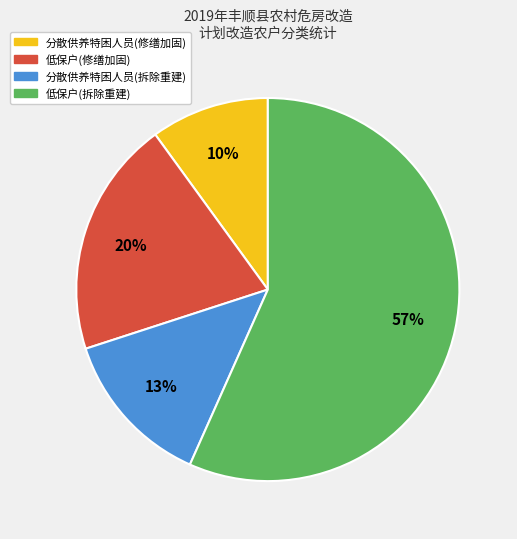

To the nearest percent, what is the average slice percentage?

25%